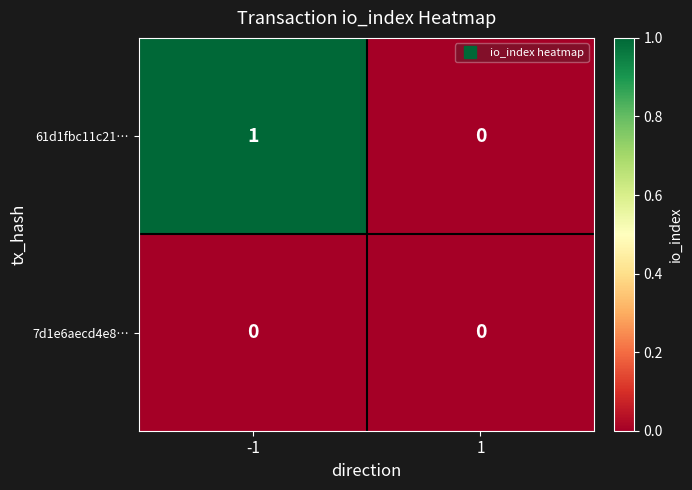

List the series in order of their overall mean, lowest first.

7d1e6aecd4e8…, 61d1fbc11c21…